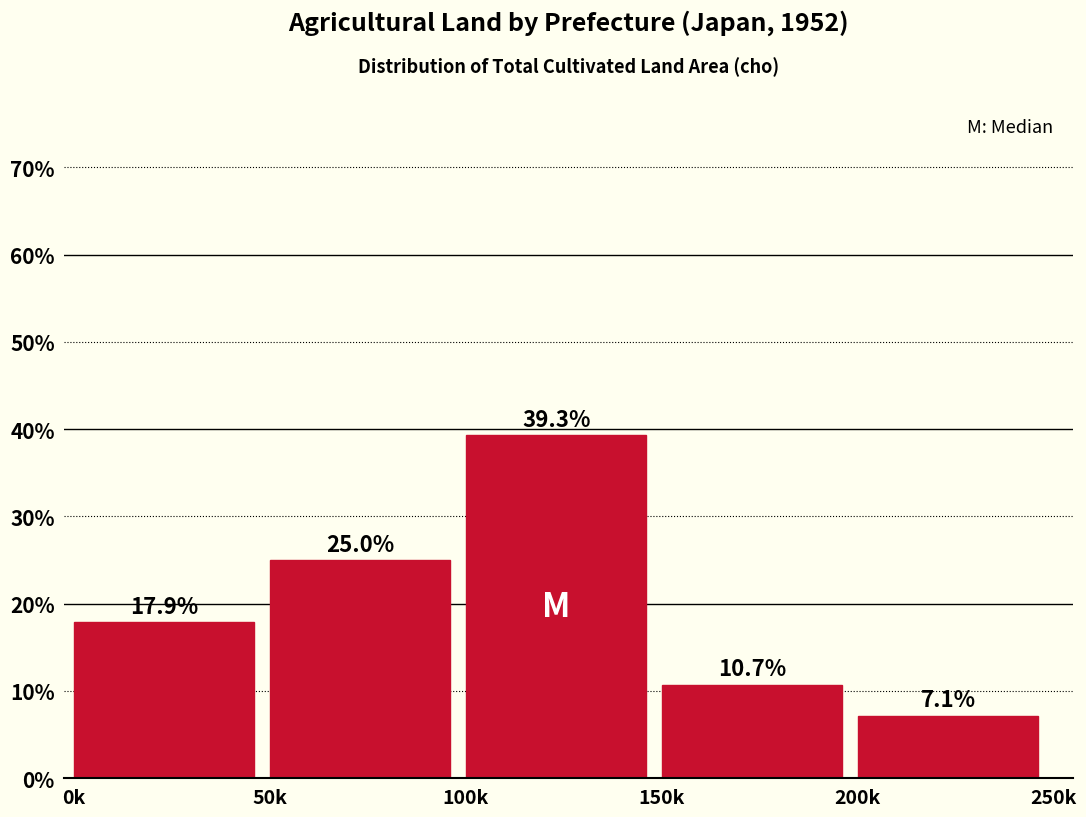

Reading left to right, what are all the values shown in this chart?

0k=17.9	50k=25.0	100k=39.3	150k=10.7	200k=7.1